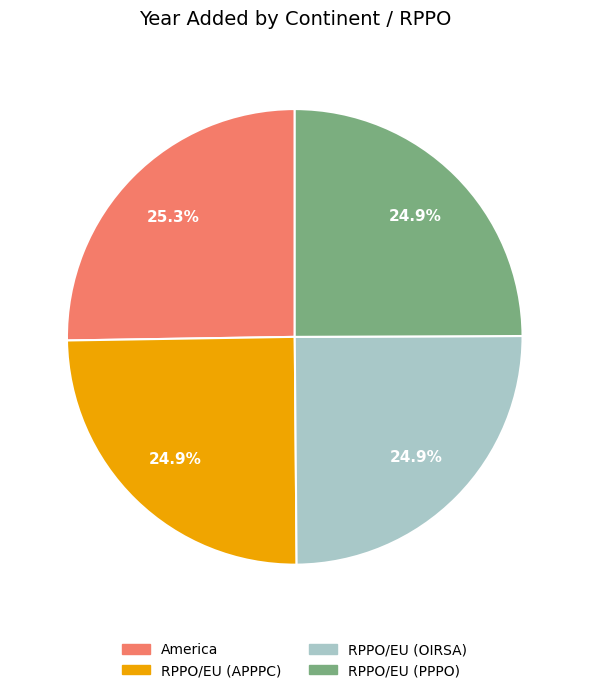

Approximately how many times larger is the value at America compared to RPPO/EU (OIRSA)?

1.0